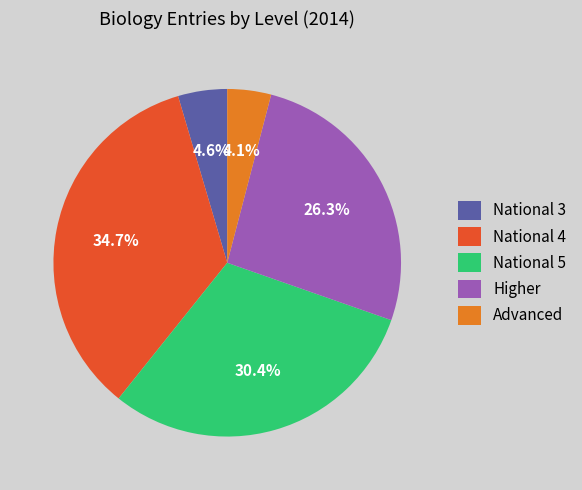

The Advanced slice represents 4% of the pie. True or false?

True